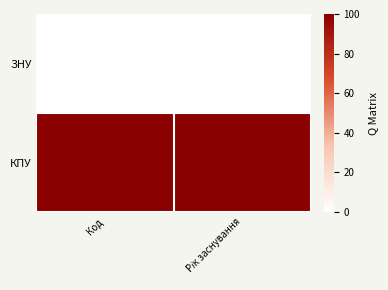

At which category is the sum across all series the highest?

Код